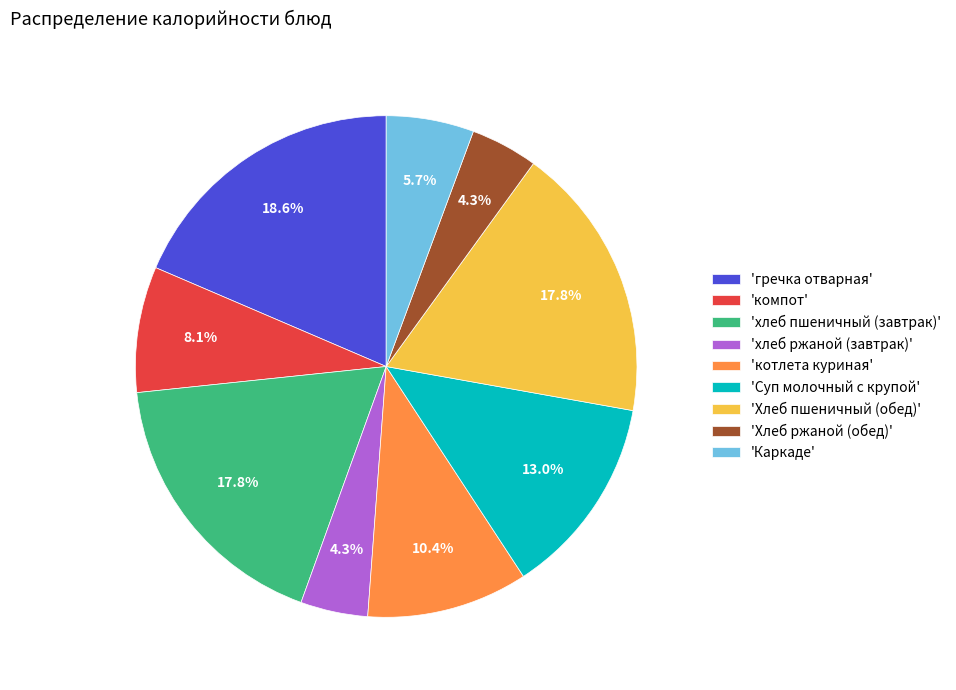

Does 'компот' account for over 50% of the chart?

No